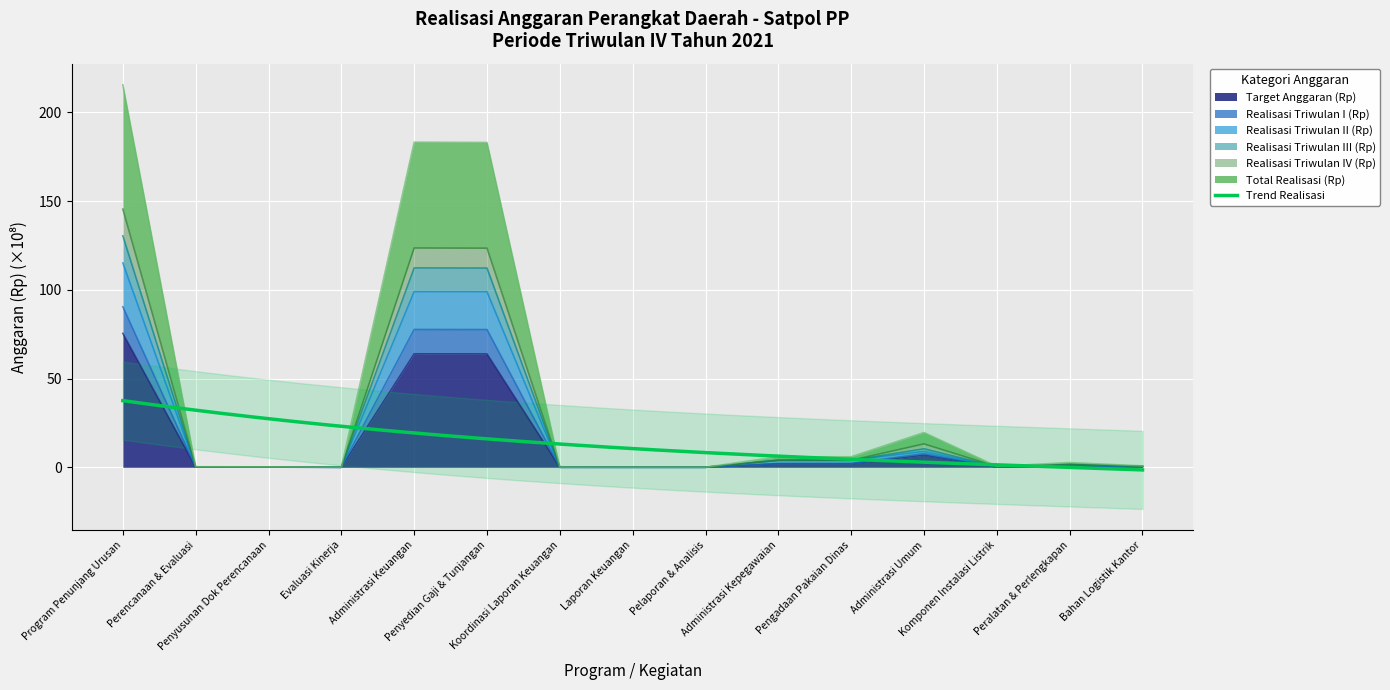

At which category is the sum across all series the highest?

Program Penunjang Urusan